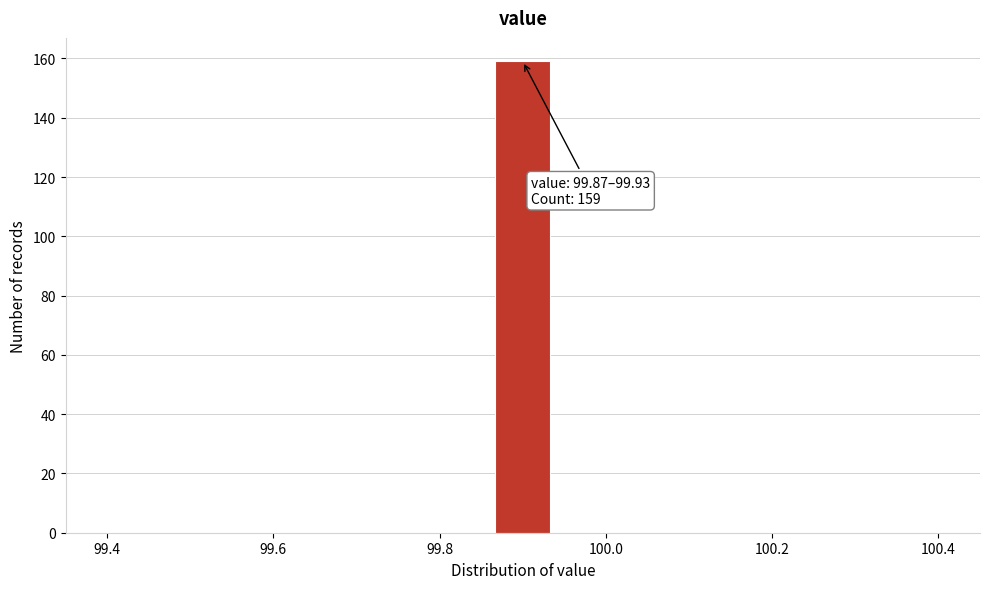

Read against the x-axis, roughly where is the centre of the tallest bar?

99.90